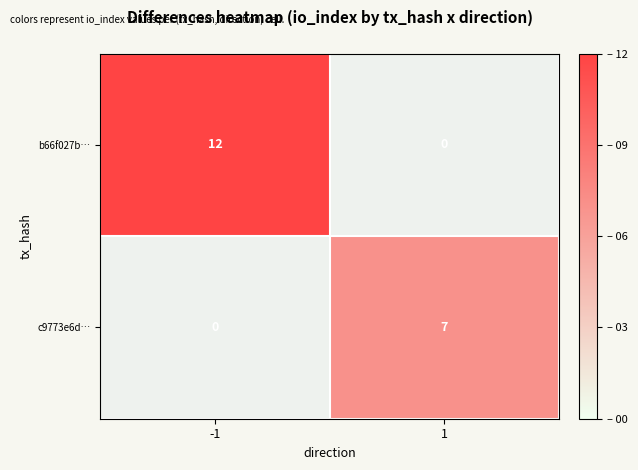

The value of c9773e6d… at 1 is 11. True or false?

False